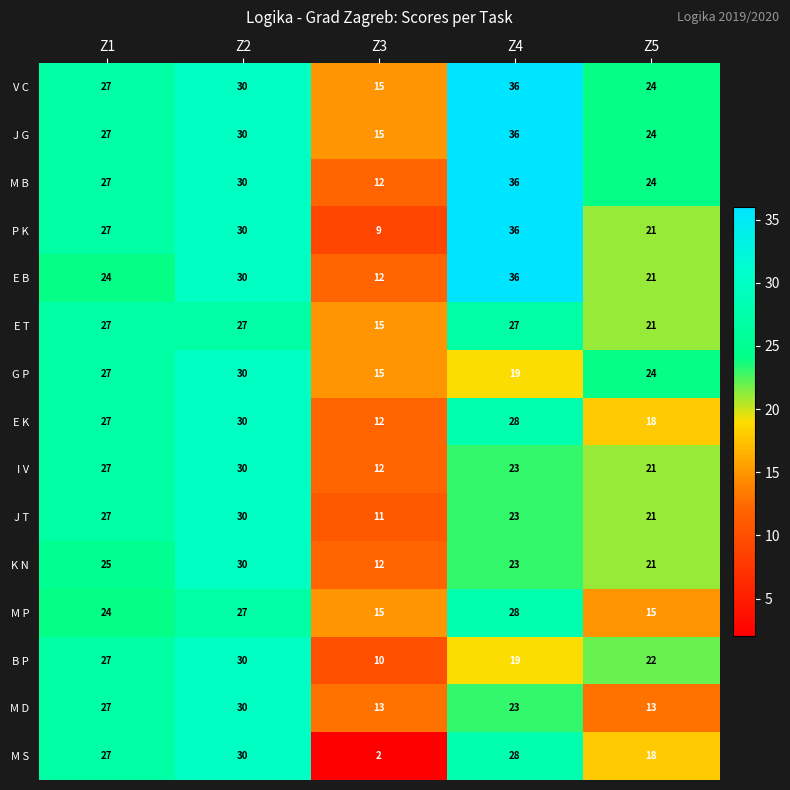

What is the greatest value displayed?

36